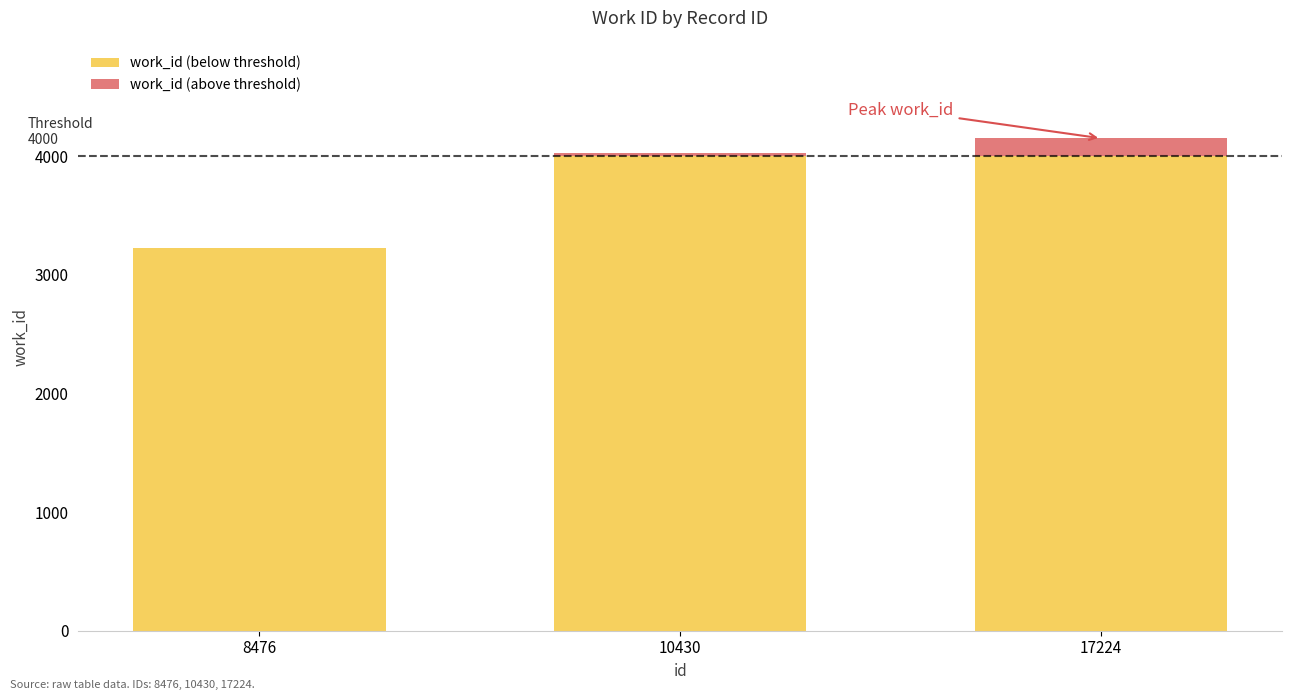

What is the total value across all series at 17224?

4151